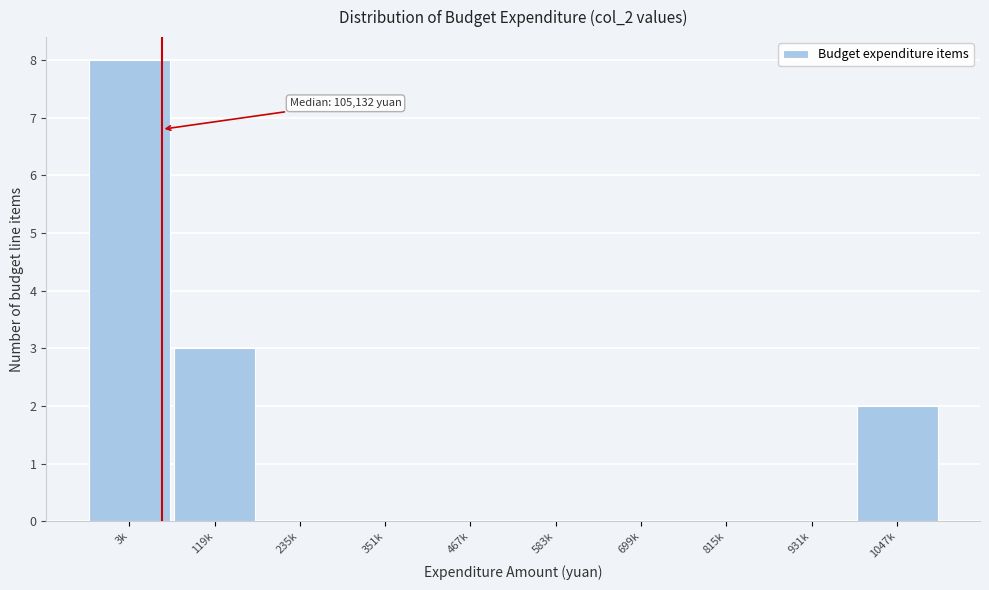

Reading right to left, what are all the values shown in this chart?

1047k=2	931k=0	815k=0	699k=0	583k=0	467k=0	351k=0	235k=0	119k=3	3k=8